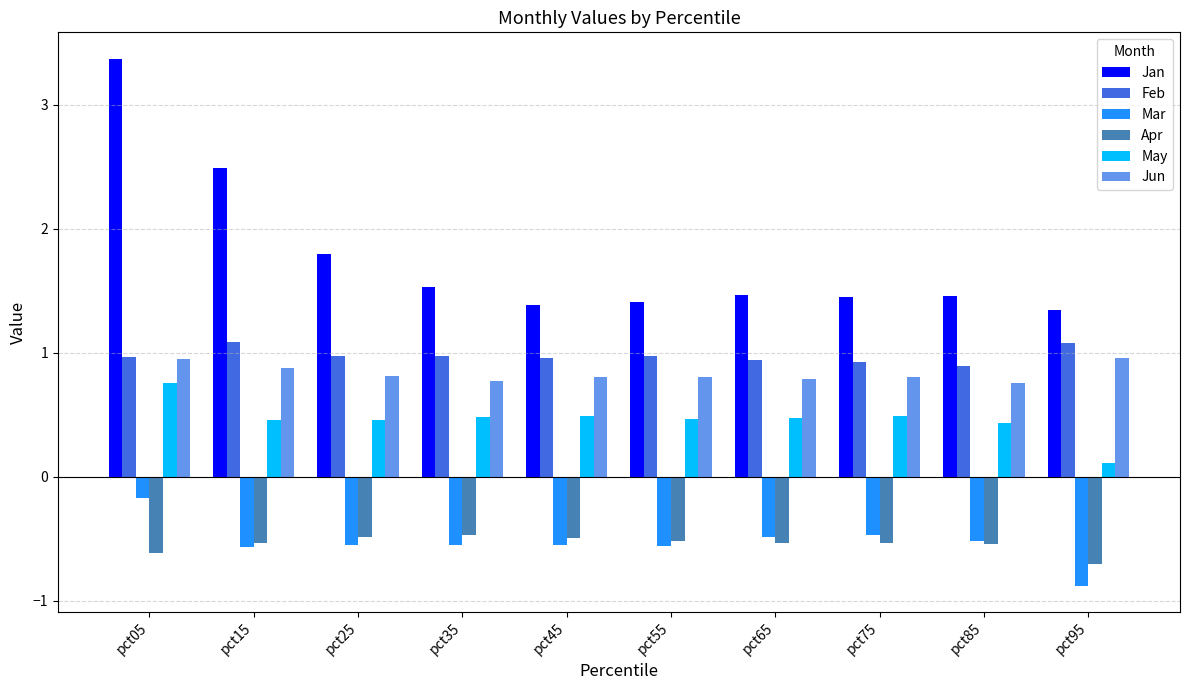

At pct55, list the series in order from largest to smallest.

Jan, Feb, Jun, May, Apr, Mar